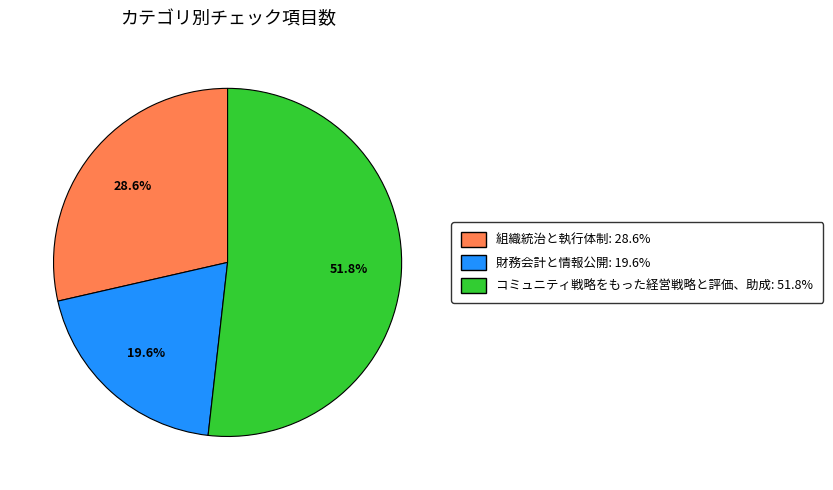

What percentage is the コミュニティ戦略をもった経営戦略と評価、助成 slice, to the nearest percent?

52%